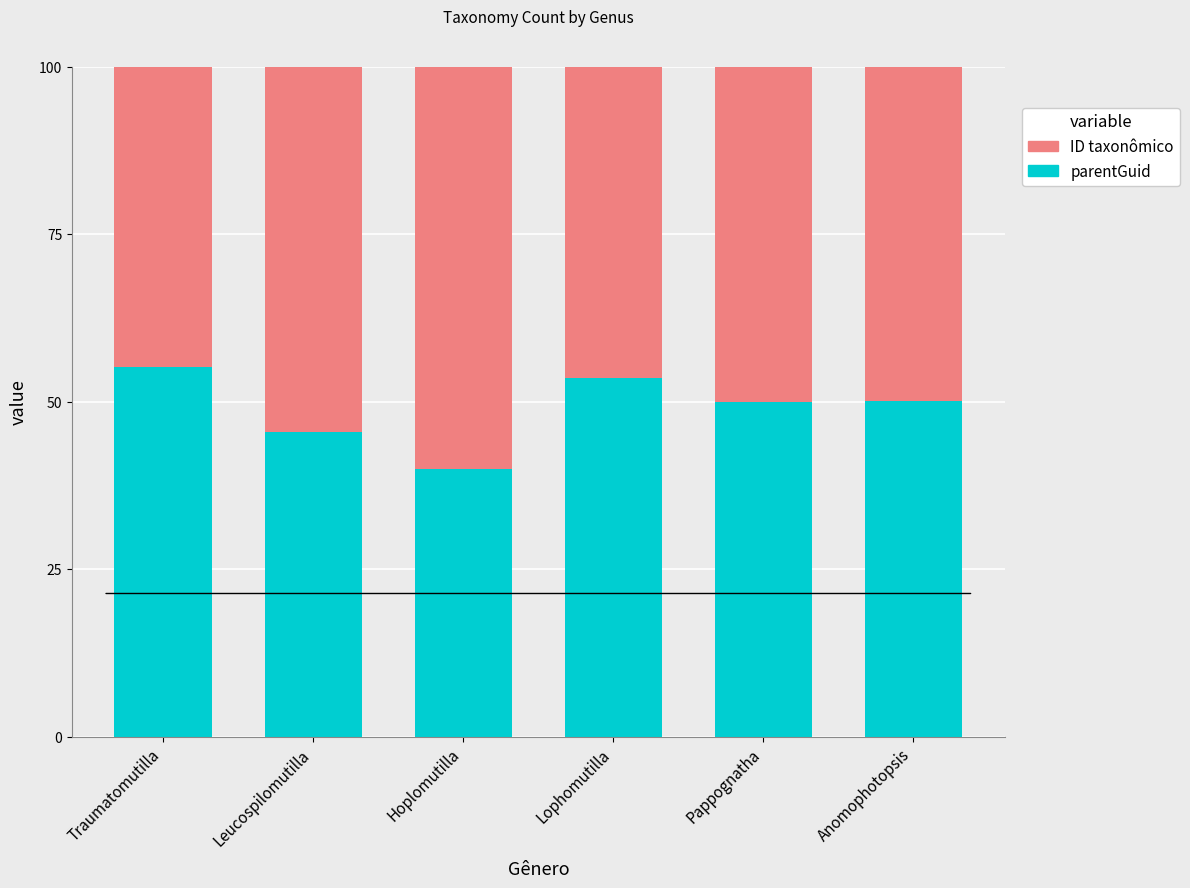

Where does the parentGuid series first go above 50?

Traumatomutilla